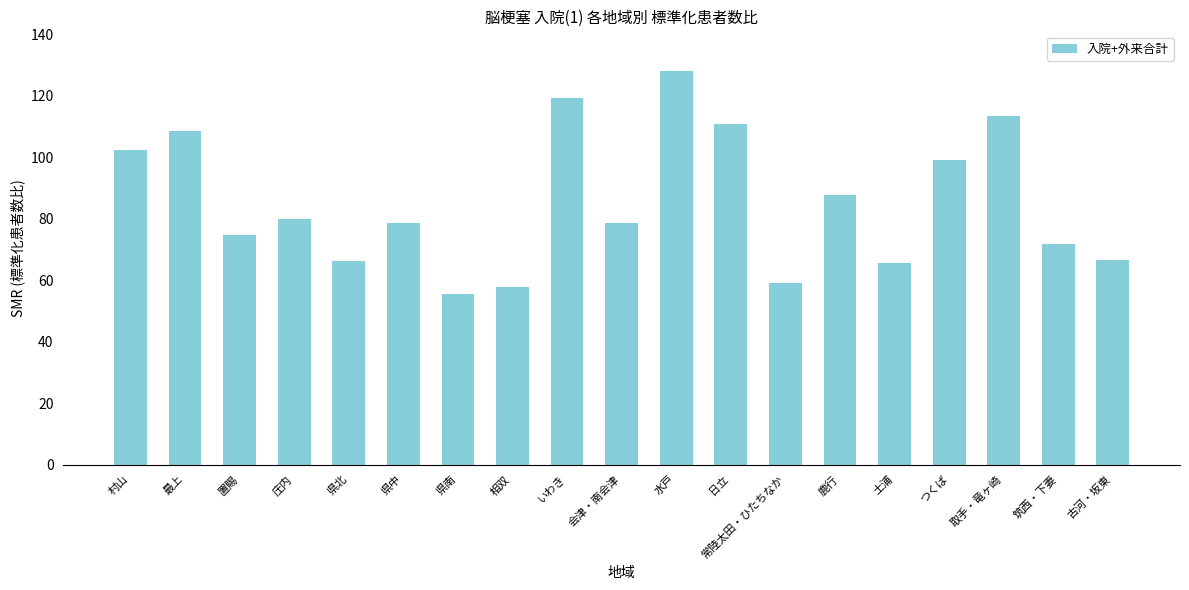

How many categories are shown in the chart?

19